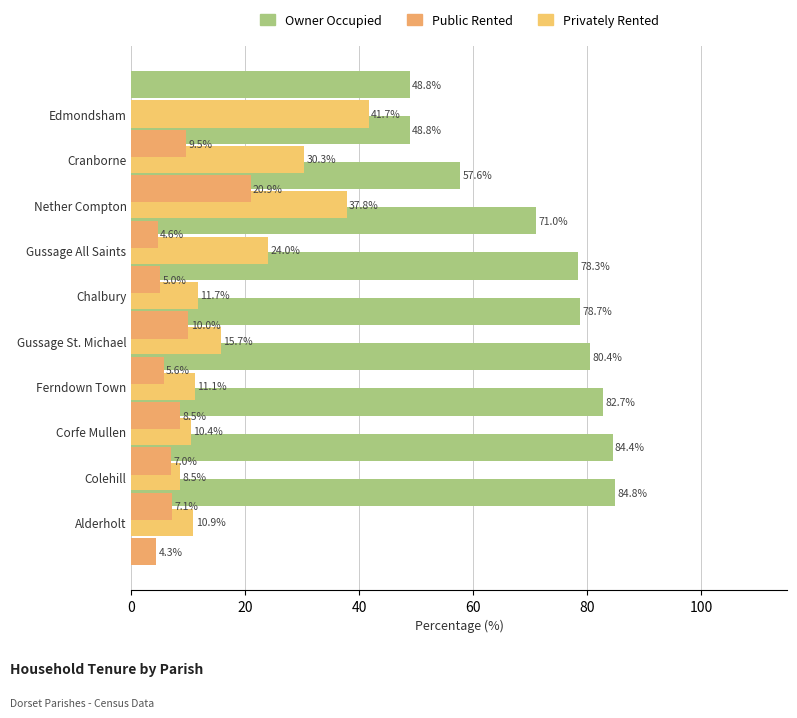

What is the sum of all % Owner Occupied values?

715.6